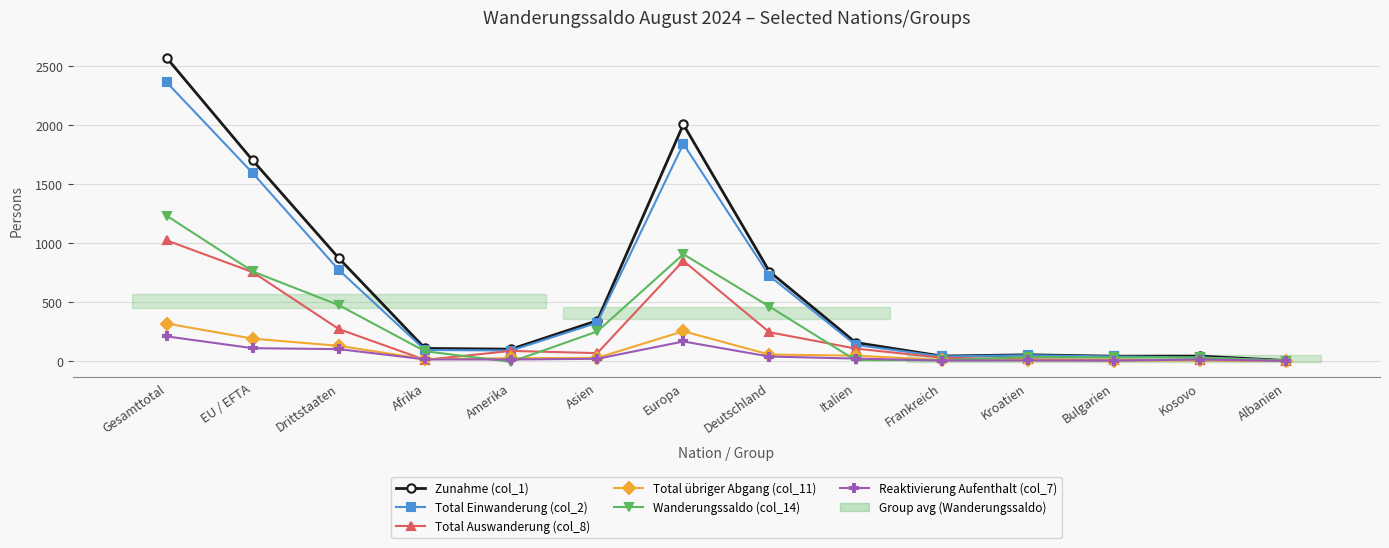

Count the number of data series in this chart.

6